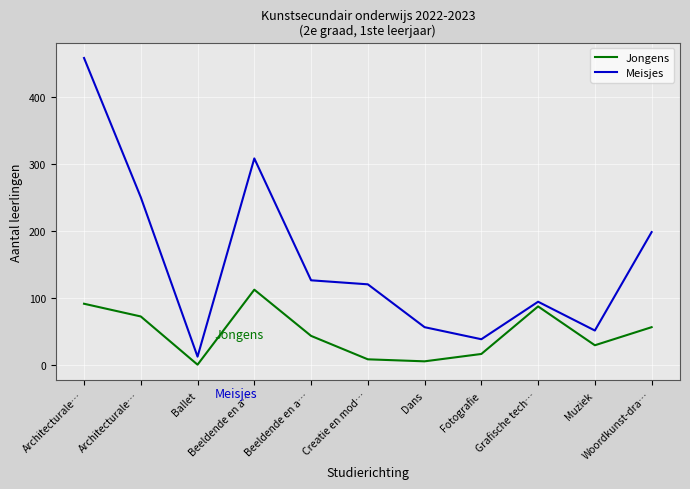

Rank the series by their maximum value, from lowest to highest.

Jongens, Meisjes